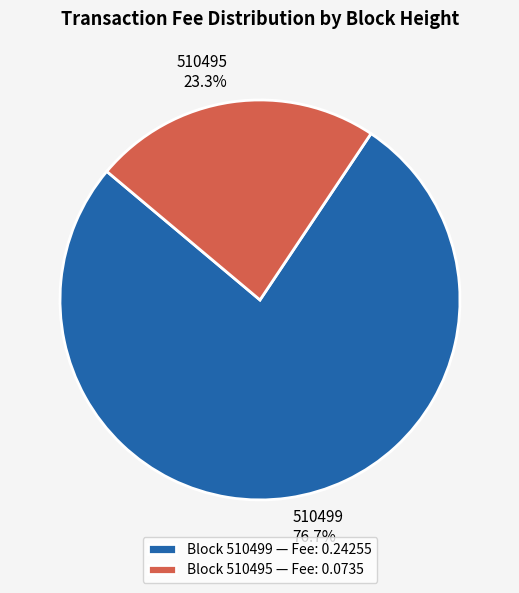

True or false: 510499 accounts for 77% of the total.

True